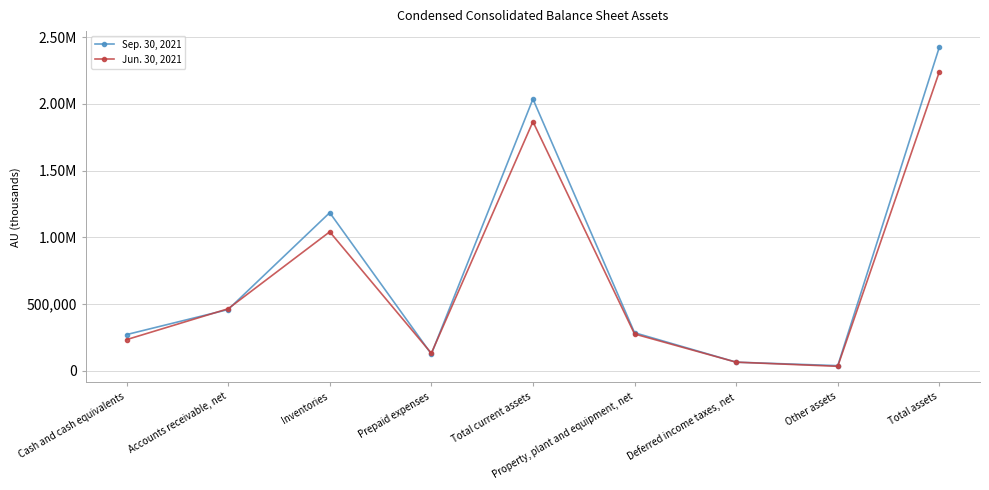

Where is Sep. 30, 2021 nearest to the value 1231926?

Inventories